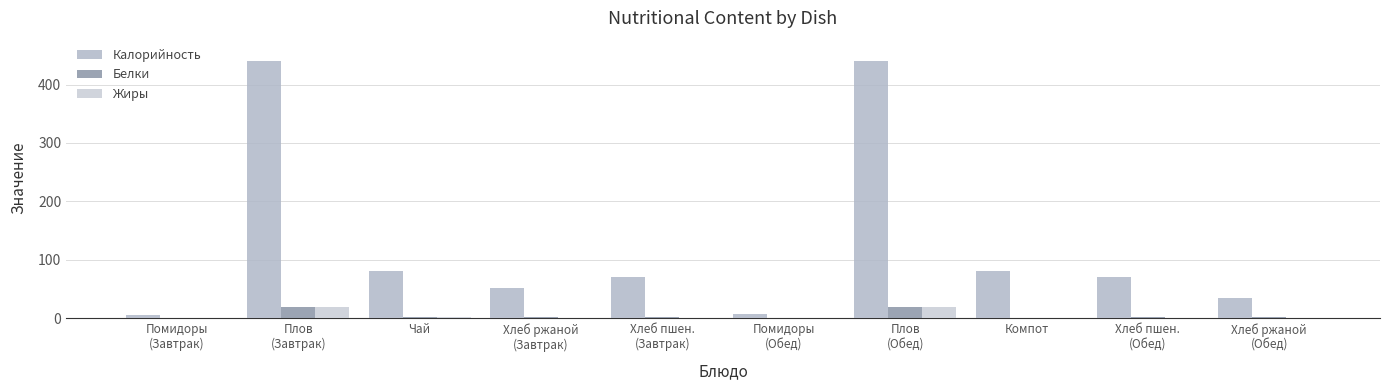

Reading left to right, extract all data points from this chart.

Калорийность: 4.8	440.0	81.0	52.0	70.0	7.0	440.0	81.0	70.0	34.0
Белки: 0.2	18.9	1.5	2.0	2.3	0.3	18.9	0.3	2.3	1.3
Жиры: 0.0	18.6	1.3	0.4	0.2	0.1	18.6	0.0	0.2	0.2